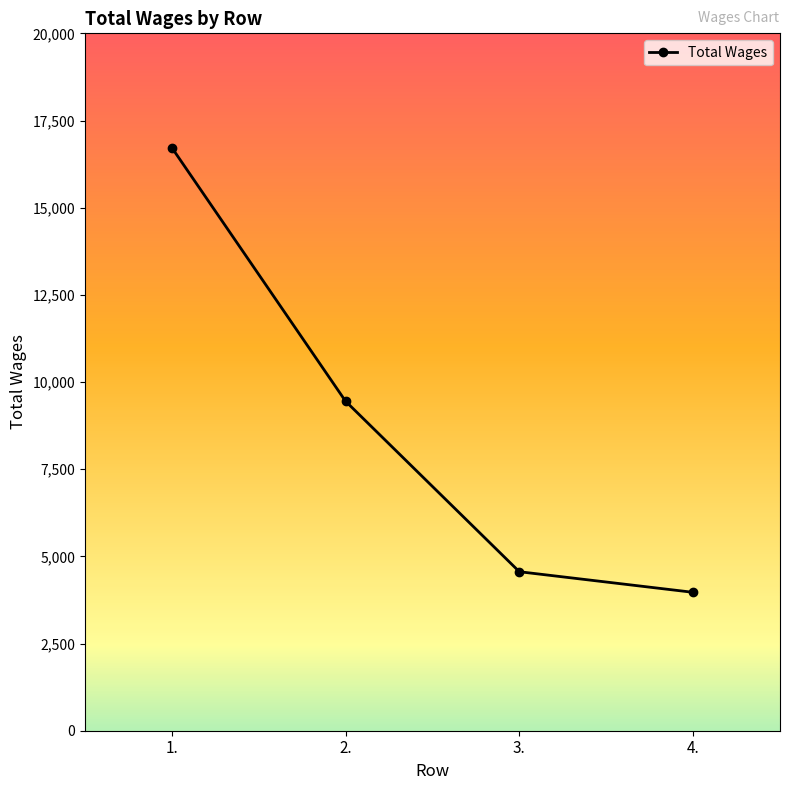

What is the label of the 3rd point from the left?

3.